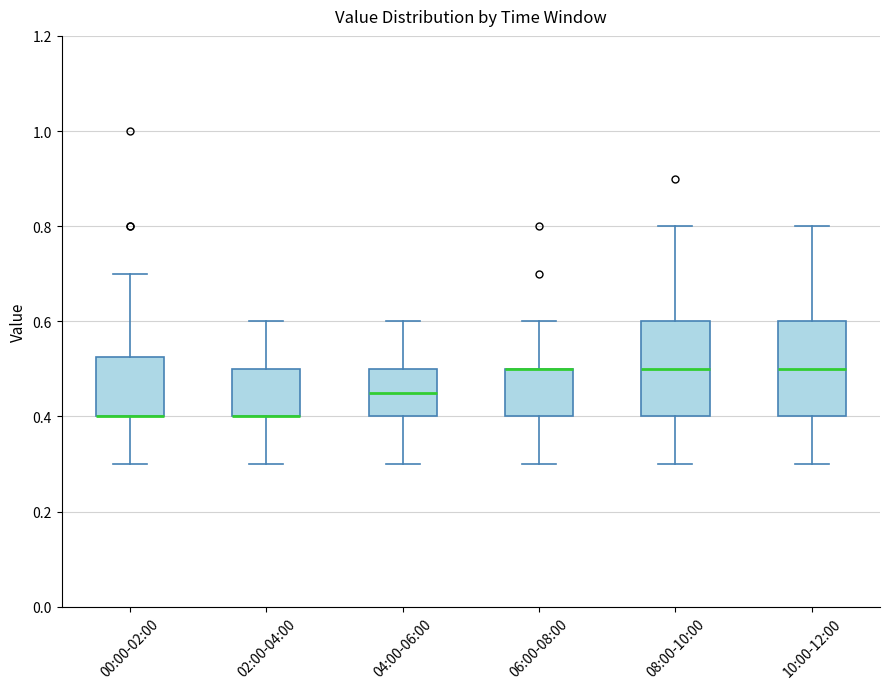

Where is the upper edge of the box for 08:00-10:00 on the y-axis? The values are not printed on the chart, so give them approximately, as read against the axis.

0.60